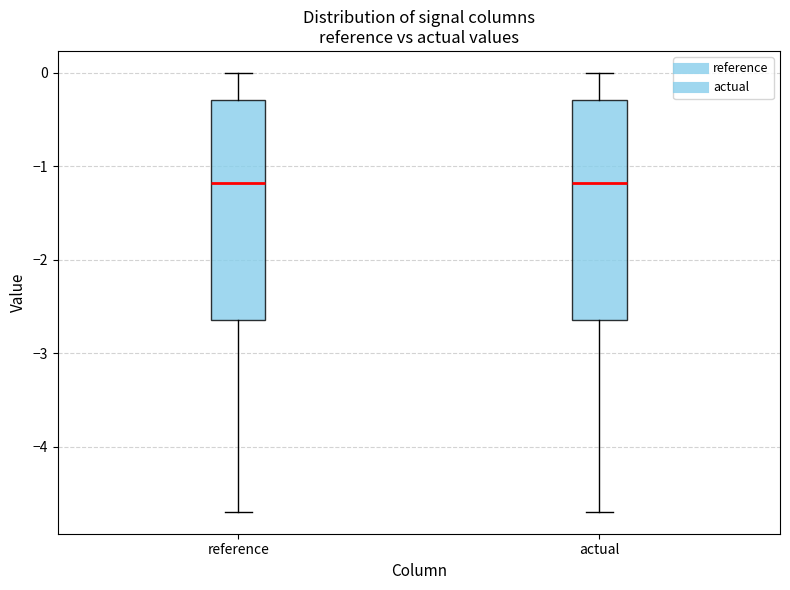

Reading left to right, read every box against the y-axis: the position of its median line, the range the box covers, and the ends of its whiskers. The values are not printed on the chart, so give them approximately, as read against the axis.

reference: median -1.2, box -2.6 to -0.3, whiskers -4.7 to 0.0
actual: median -1.2, box -2.6 to -0.3, whiskers -4.7 to 0.0